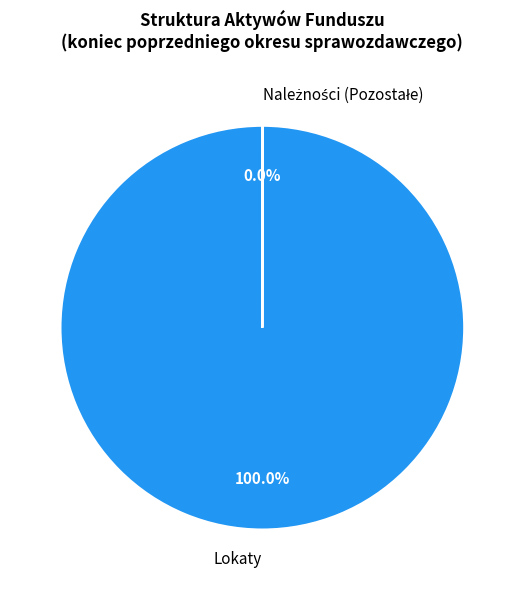

Is there any slice that represents more than half of the pie?

Yes